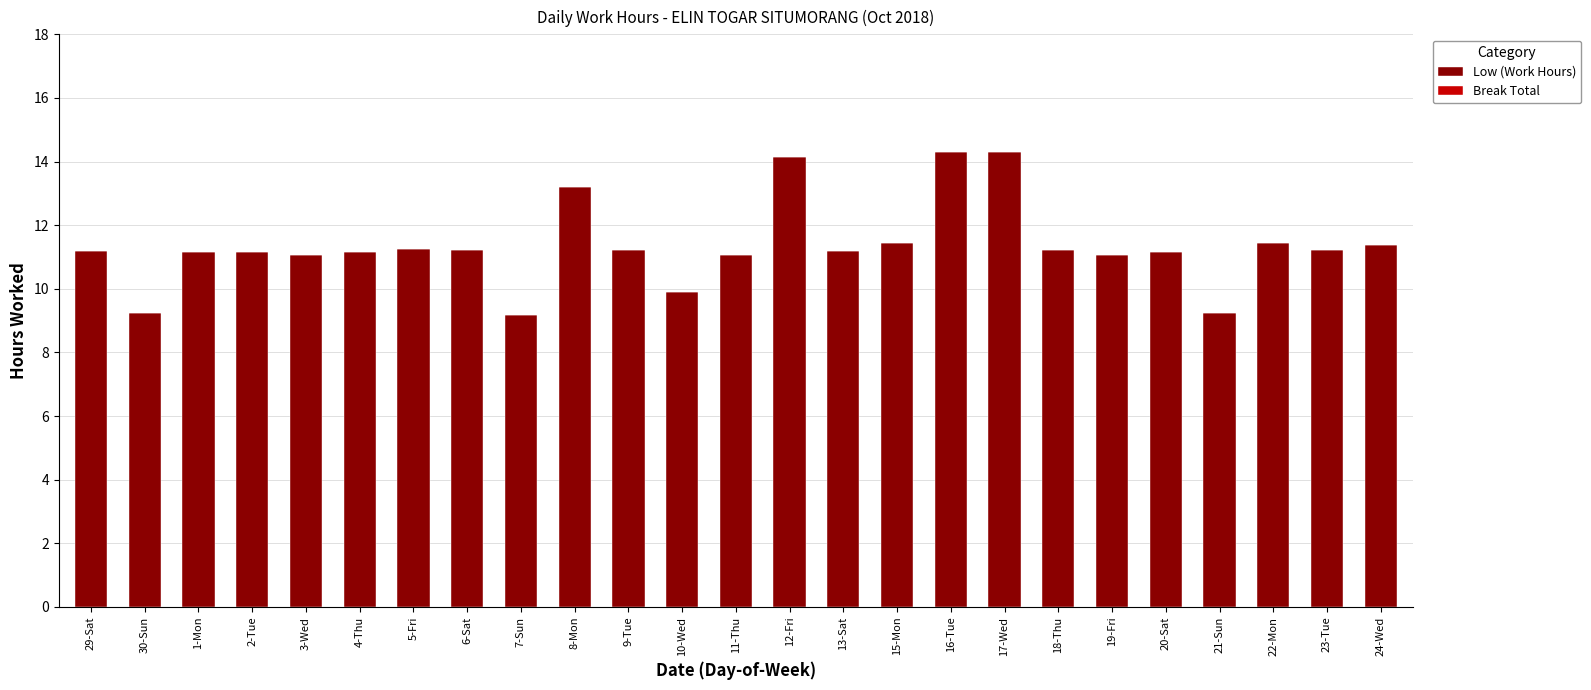

What position from the right is 2-Tue?

22